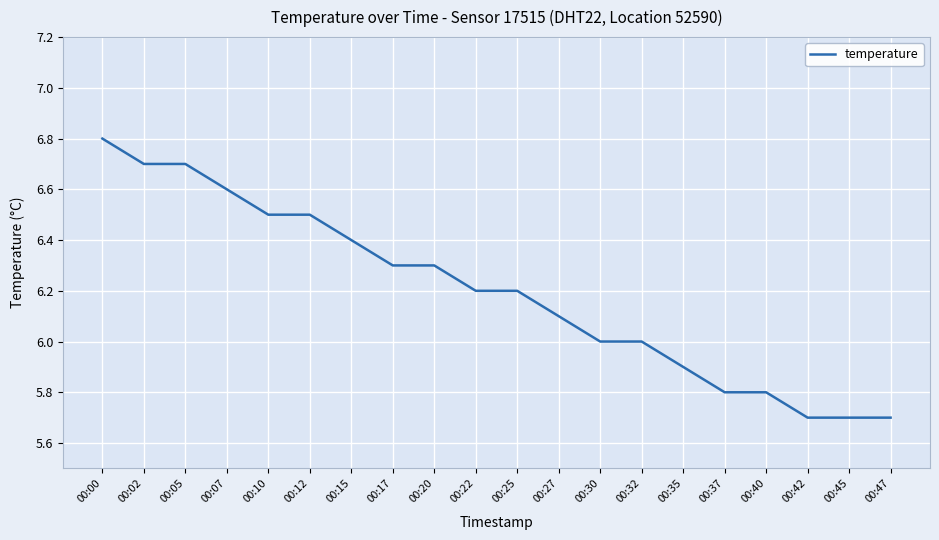

The chart shows a value of 4.0 at 00:47. True or false?

False